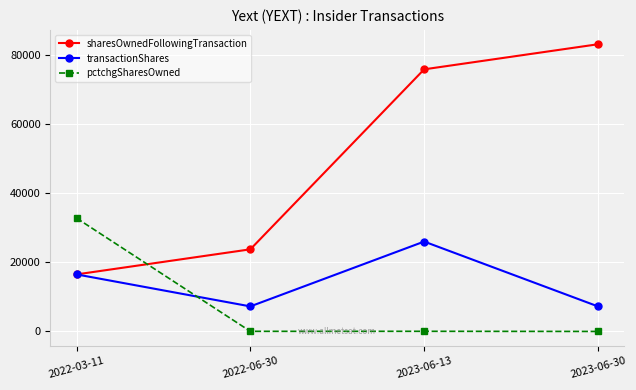

Which series has the largest range (max minus min)?

sharesOwnedFollowingTransaction